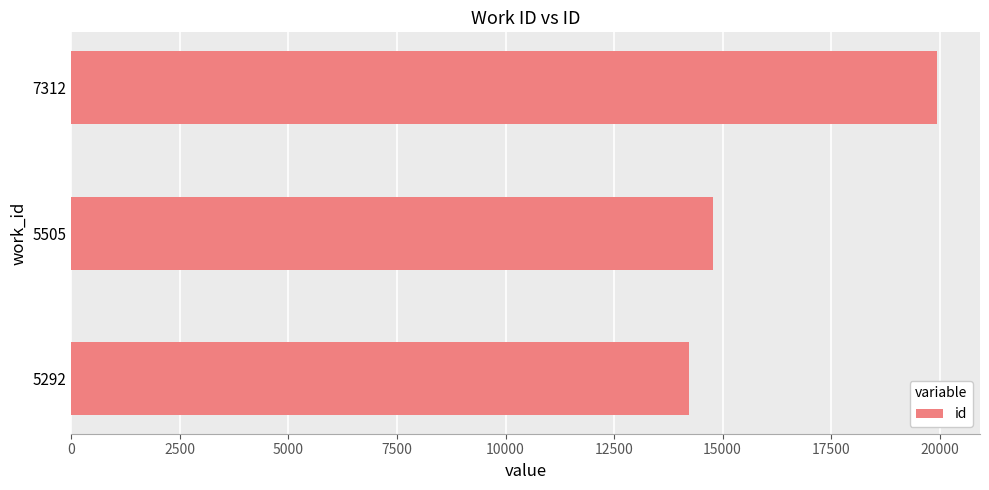

Reading bottom to top, list all the values displayed in this chart.

5292=14218	5505=14770	7312=19934